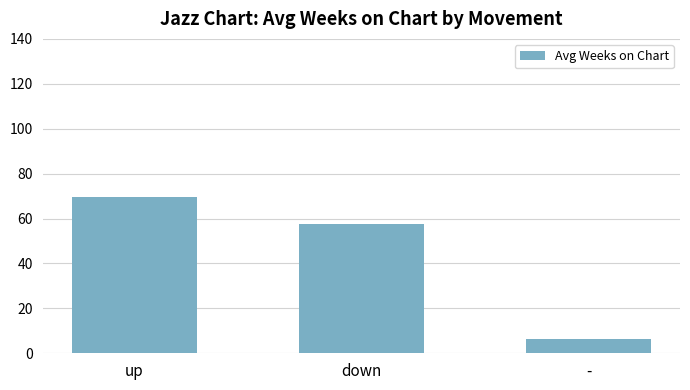

What is the difference between the maximum and minimum values?

63.3